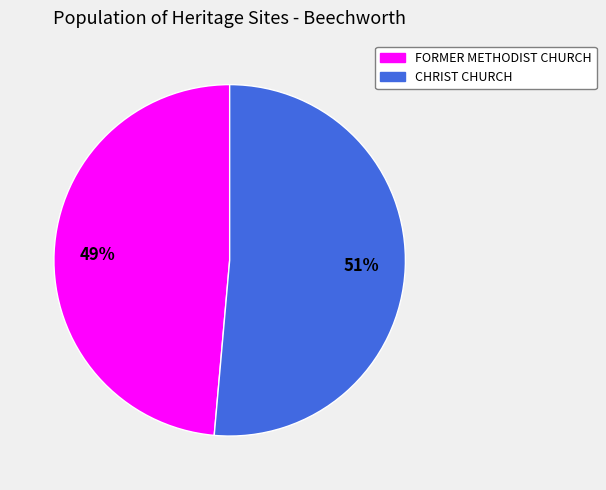

To the nearest percent, what percentage of the pie is FORMER METHODIST CHURCH?

49%